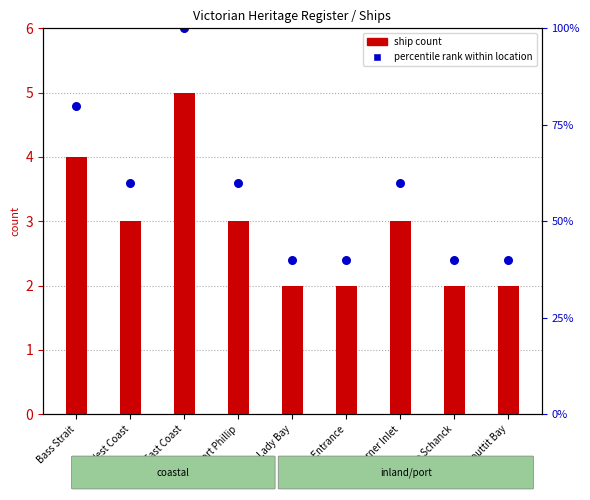

What are all the series names shown in the legend?

ship count, percentile rank within location